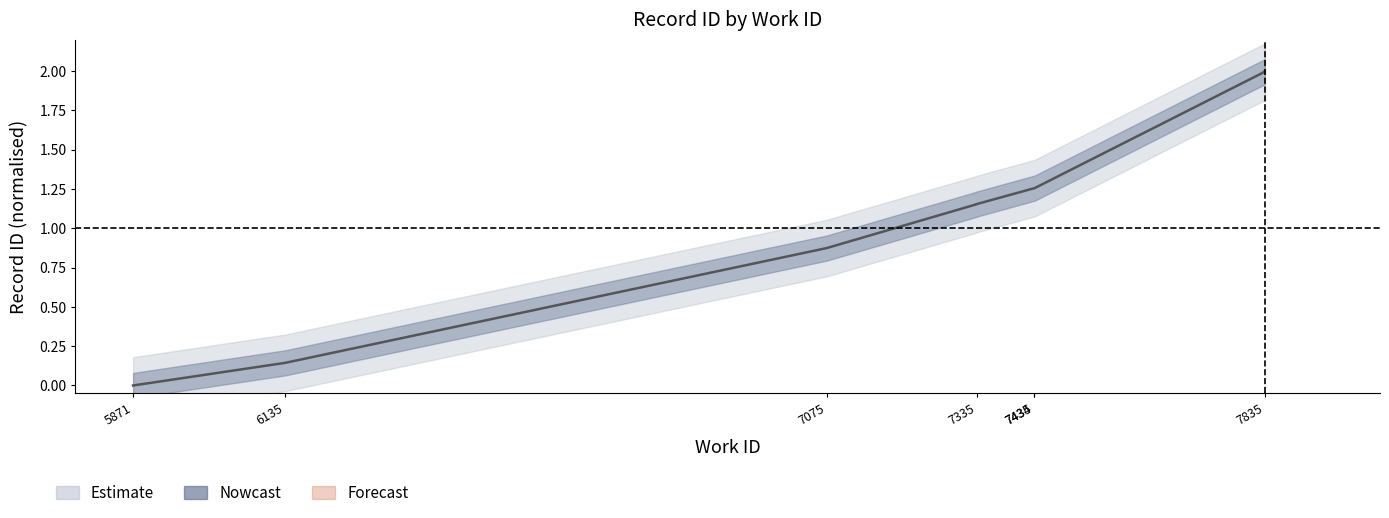

How many distinct data groups are displayed?

1